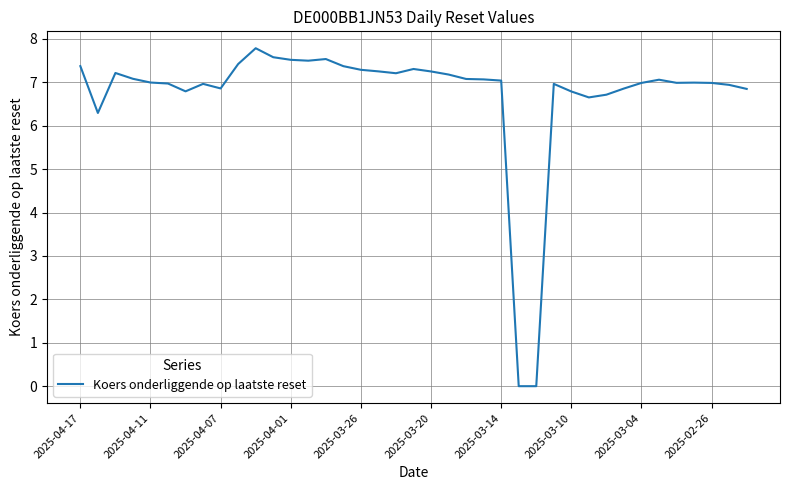

What is the maximum value shown in the chart?

7.8